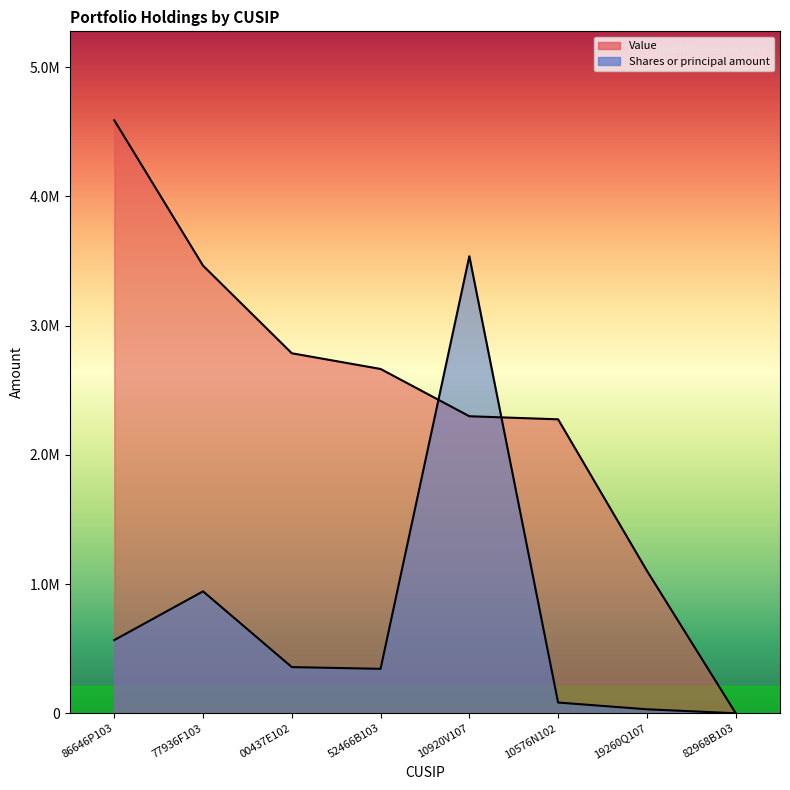

The Shares or principal amount series shows 357607 at 00437E102. True or false?

True